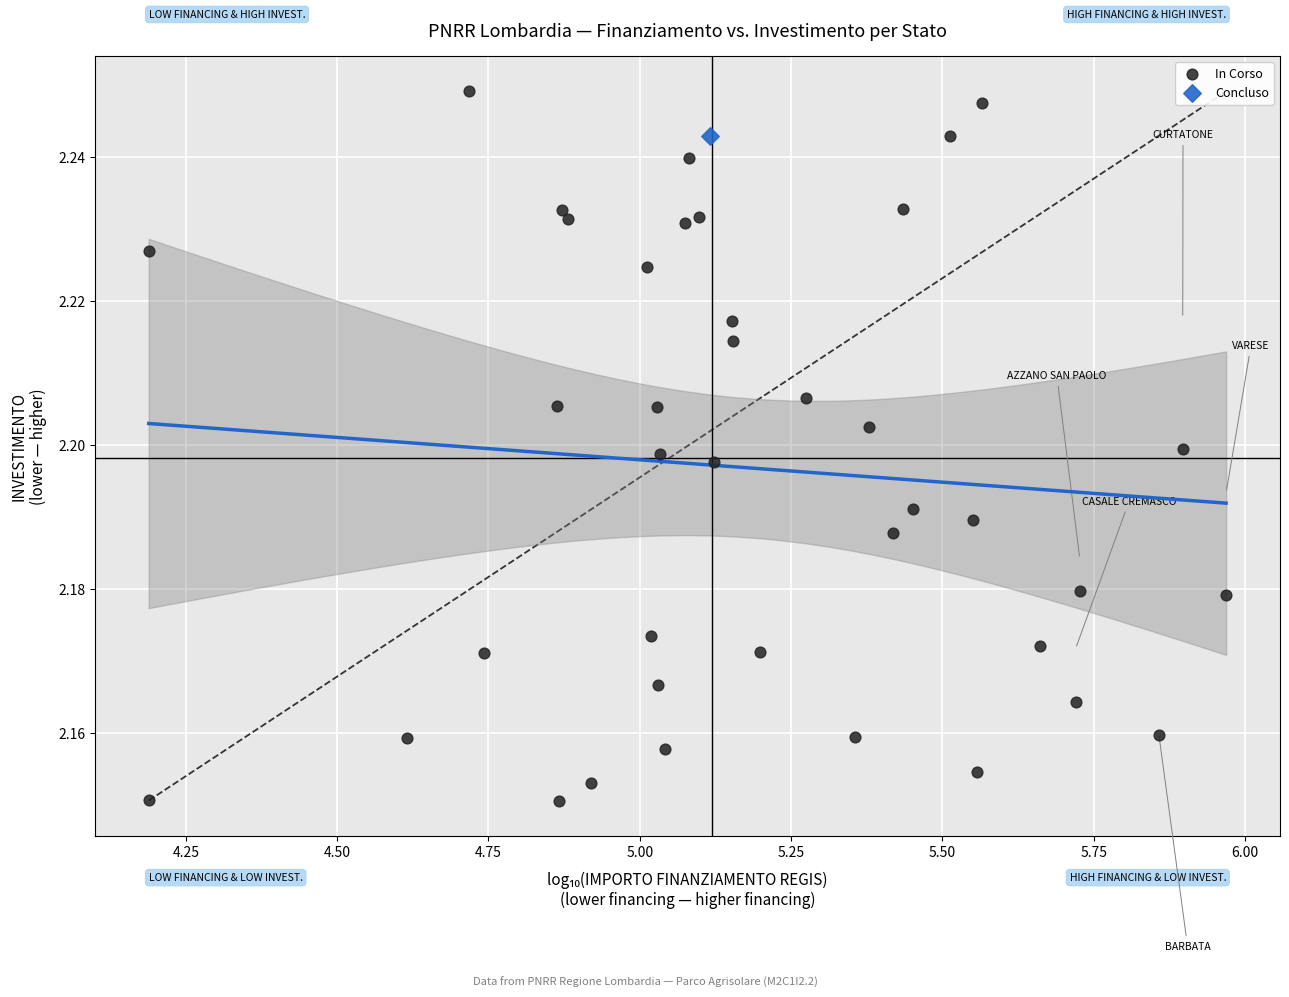

What are all the series names shown in the legend?

In Corso, Concluso